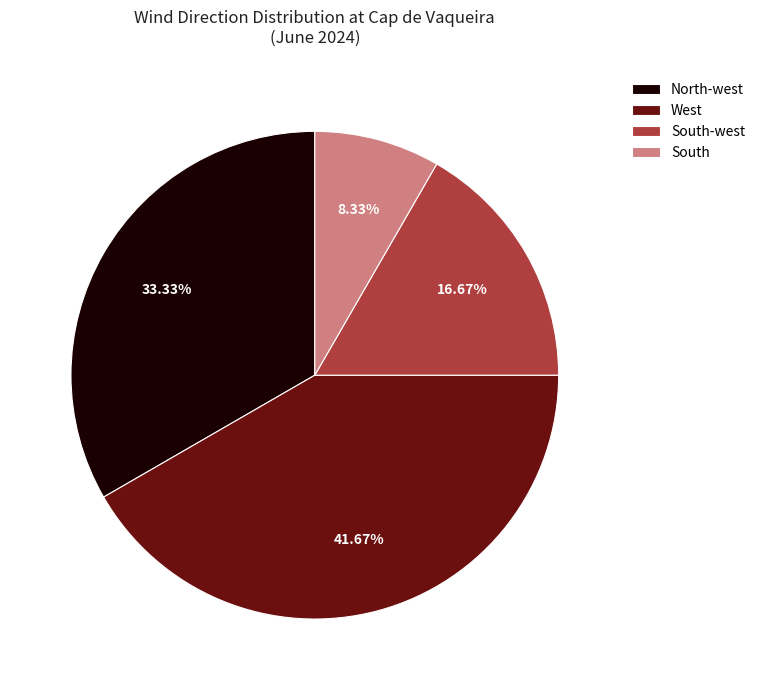

To the nearest percent, what is the combined percentage of South-west and West?

58%